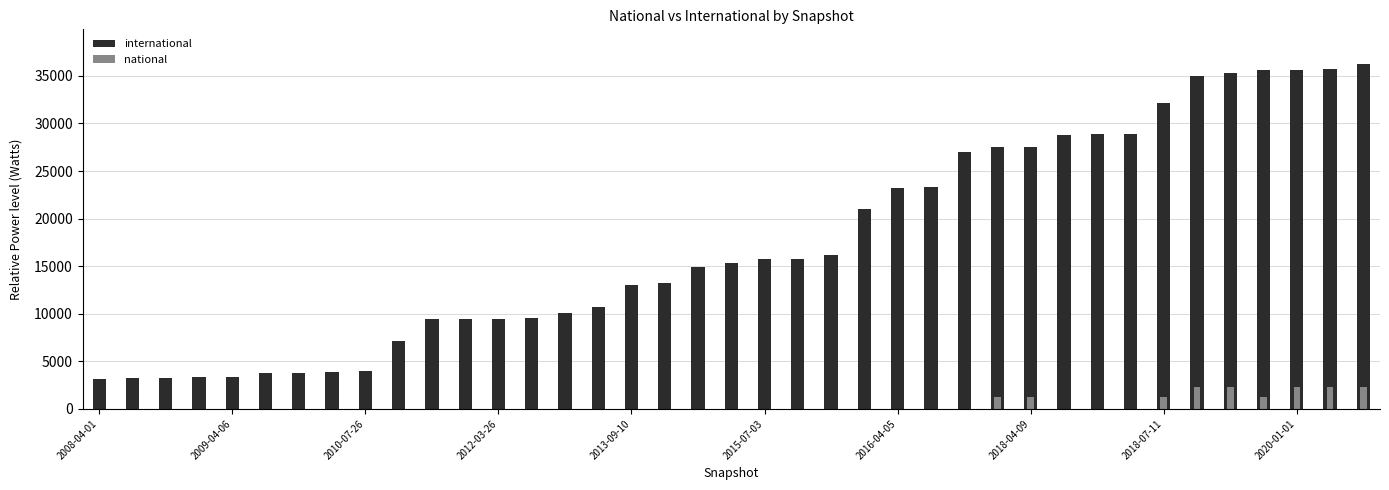

Are the bars horizontal?

No